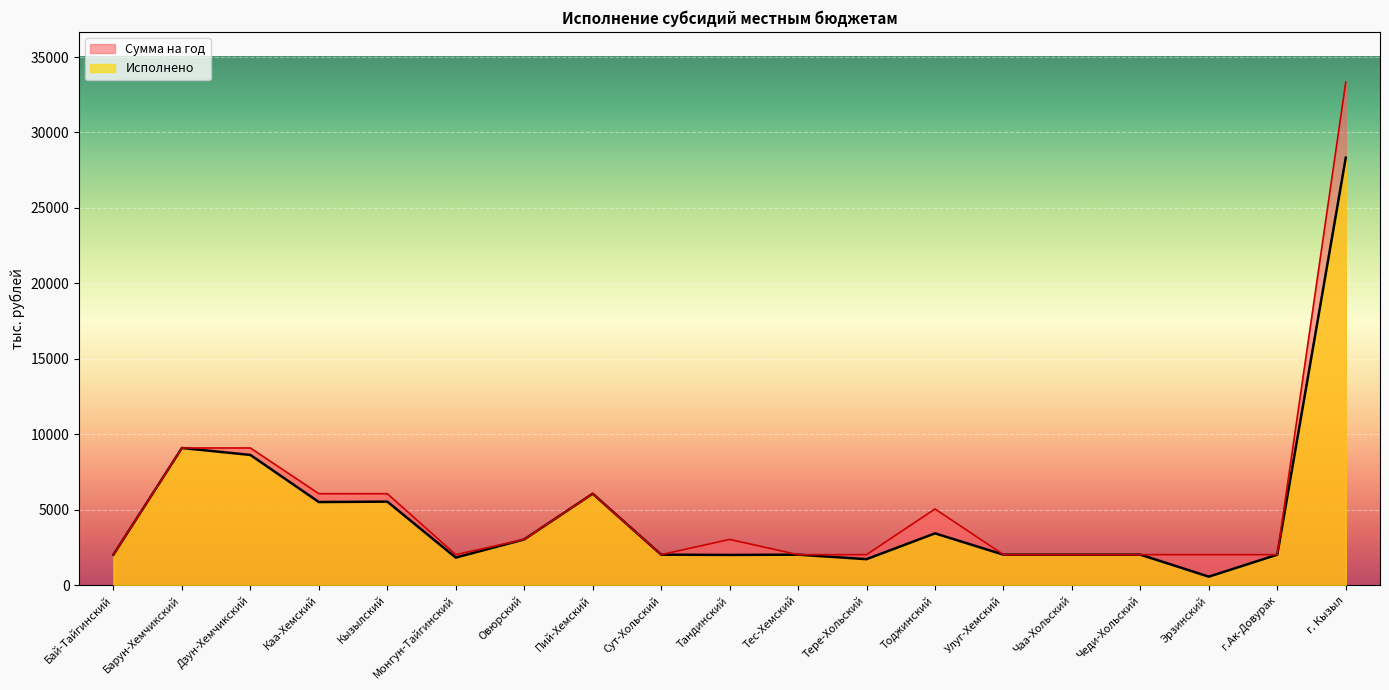

The Сумма на год series shows 764.2 at Улуг-Хемский. True or false?

False